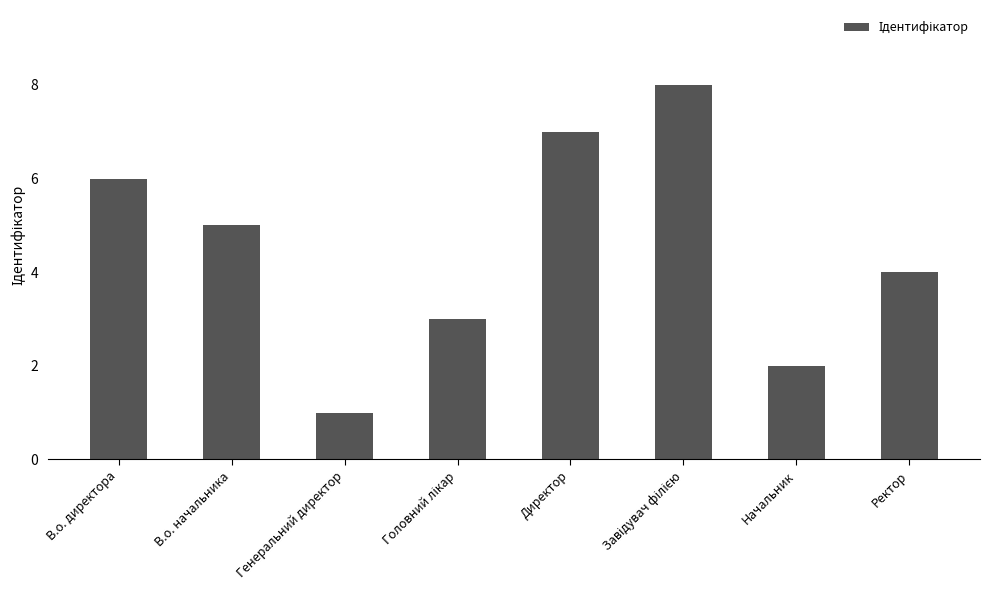

How many bars are there in total?

8